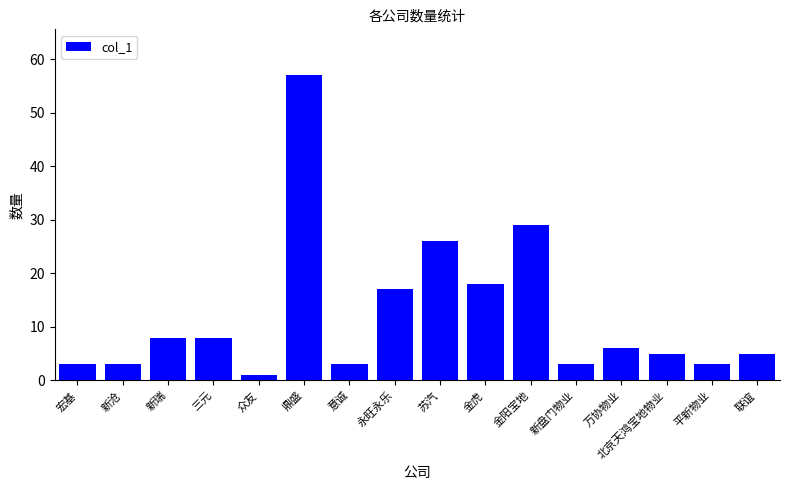

What is the change in value from 新沧 to 北京天鸿宝地物业?

+2